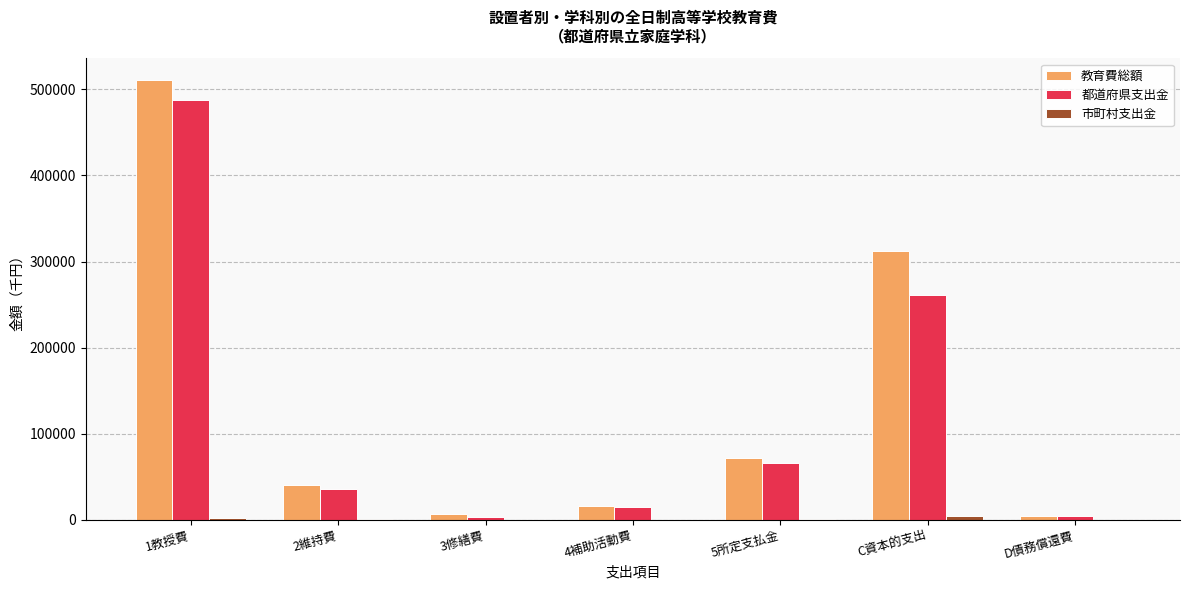

What is the maximum value for 都道府県支出金?

487590